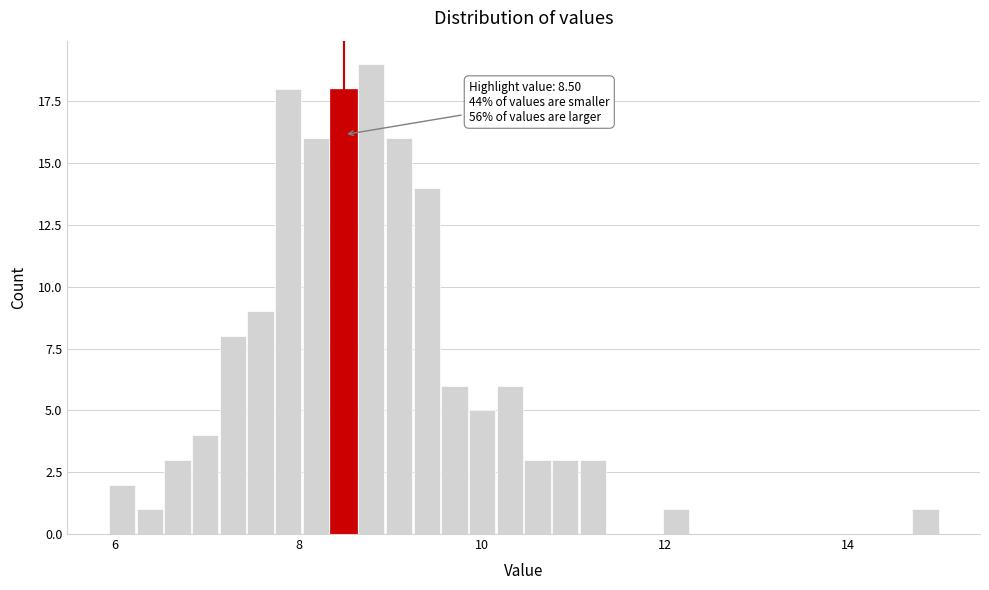

Around what value on the x-axis is the tallest bar? Give the approximate position of its centre, as read against the axis.

8.8